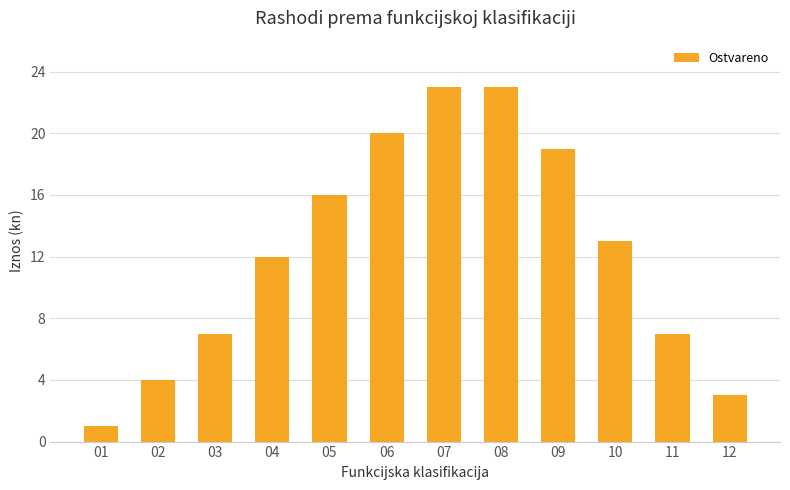

The chart shows a value of 12 at 04. True or false?

True